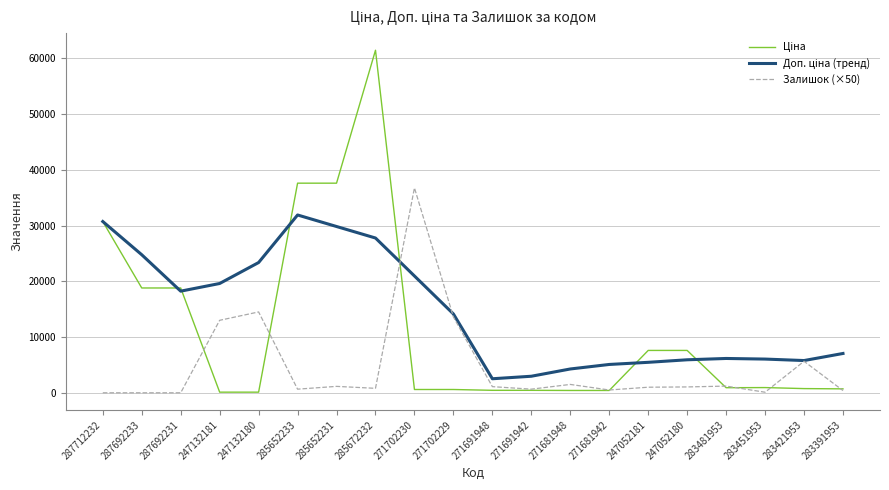

Which category has the highest value across all series?

285672232